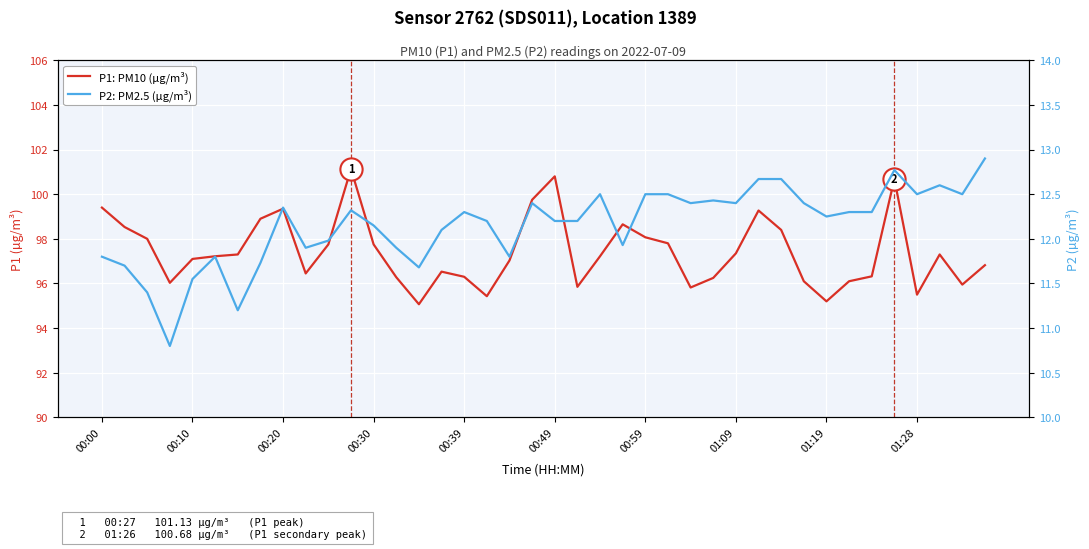

The P1: PM10 (µg/m³) series shows 28.6 at 39. True or false?

False